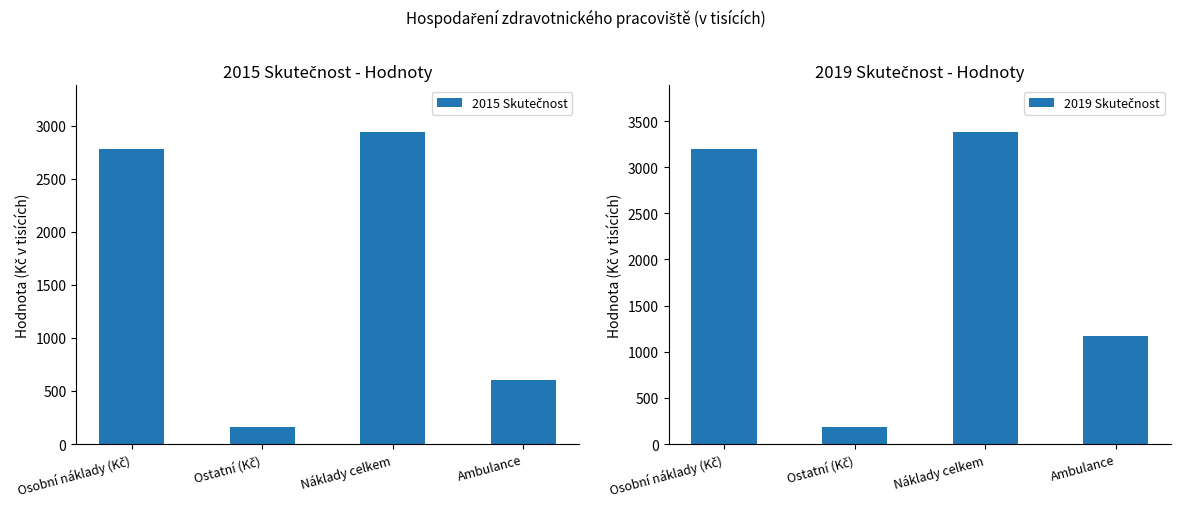

Which series changed the most between Osobní náklady (Kč) and Ambulance?

2015 Skutečnost